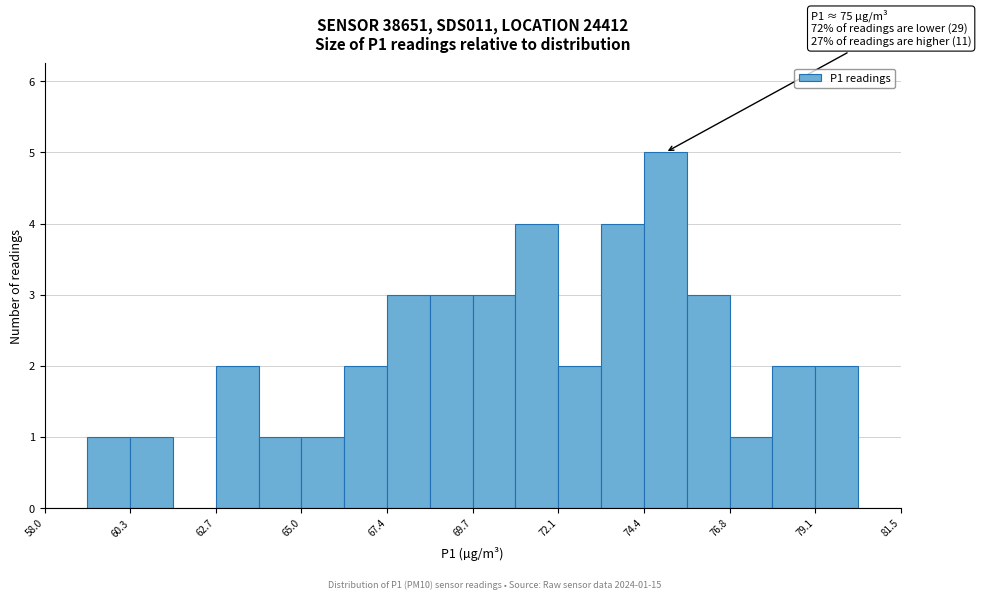

Around what value on the x-axis is the tallest bar? Give the approximate position of its centre, as read against the axis.

75.0